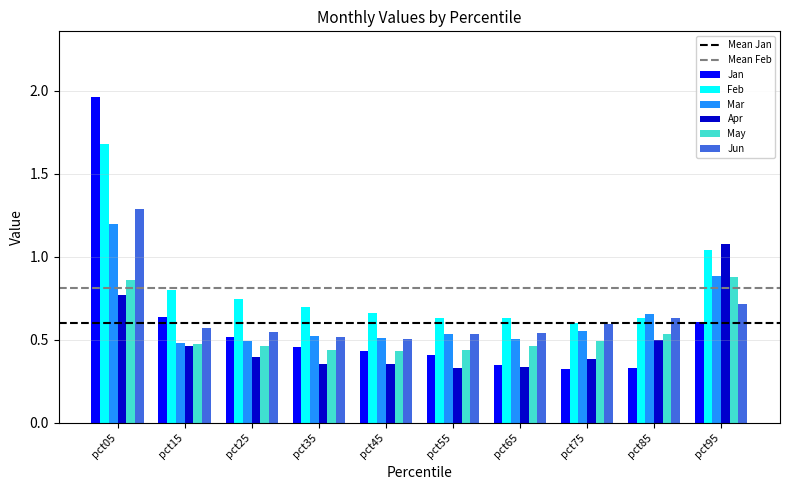

What is the difference between the Jan values at pct05 and pct95?

1.4